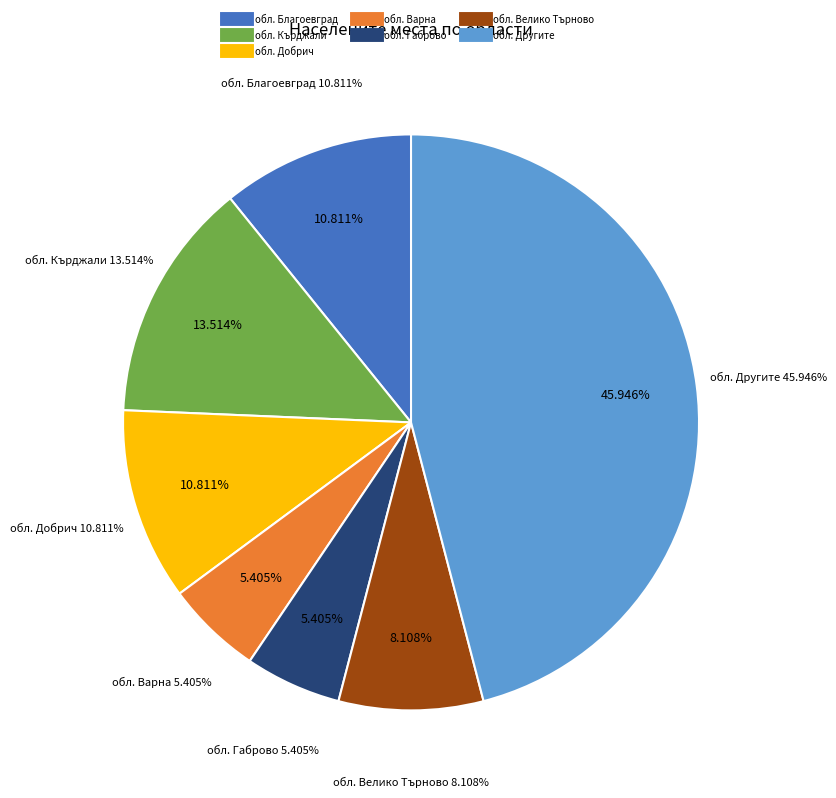

The обл. Сливен slice represents 1% of the pie. True or false?

False